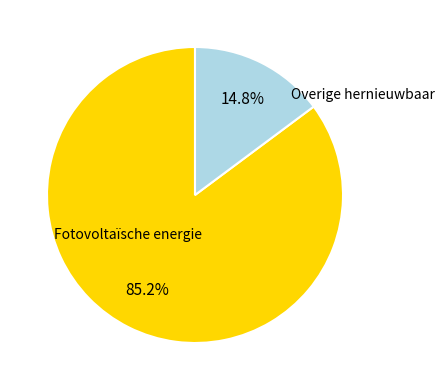

Does any single category account for the majority?

Yes